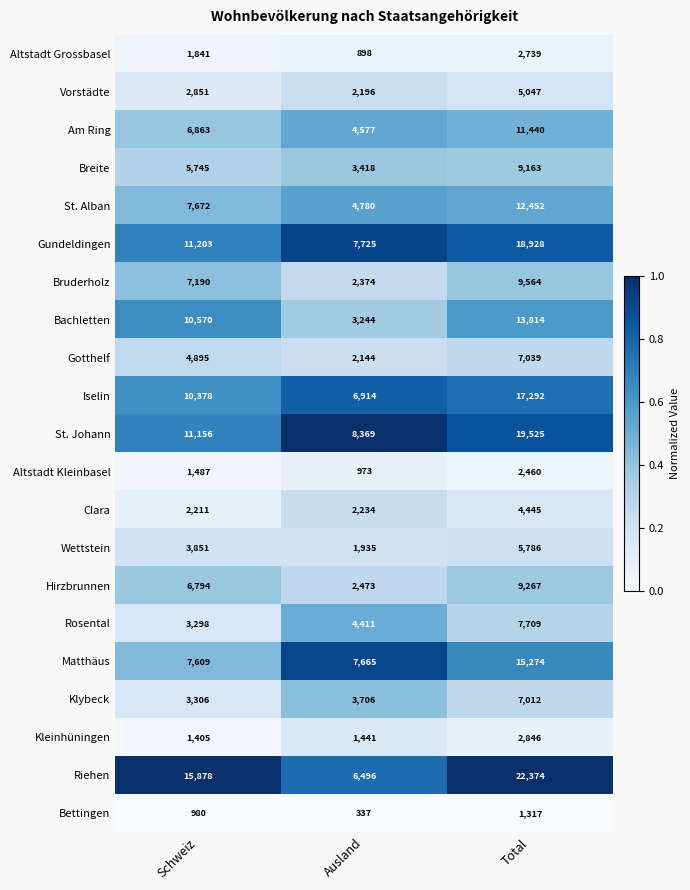

At Total, list the series in order from largest to smallest.

Riehen, St. Johann, Gundeldingen, Iselin, Matthäus, Bachletten, St. Alban, Am Ring, Bruderholz, Hirzbrunnen, Breite, Rosental, Gotthelf, Klybeck, Wettstein, Vorstädte, Clara, Kleinhüningen, Altstadt Grossbasel, Altstadt Kleinbasel, Bettingen